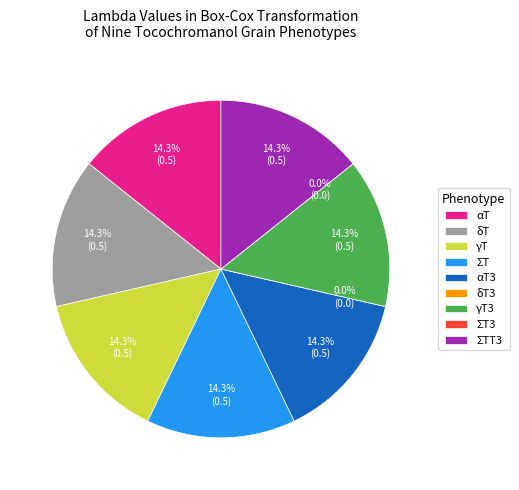

Count the number of slices in the pie.

9